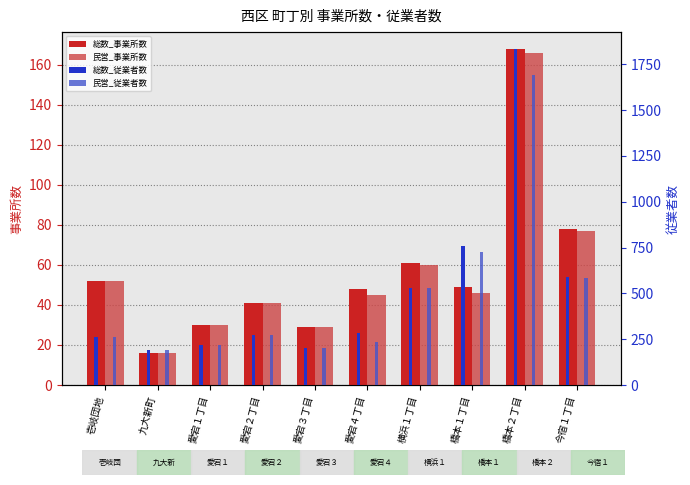

What is the label of the 1st bar from the left?

壱岐団地